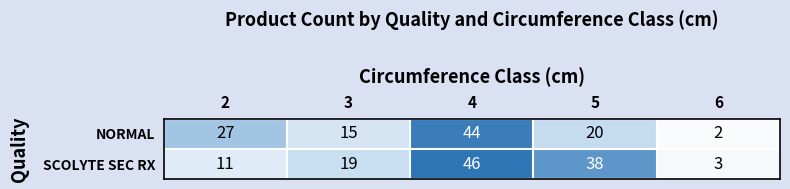

The value of NORMAL at 2 is 27. True or false?

True